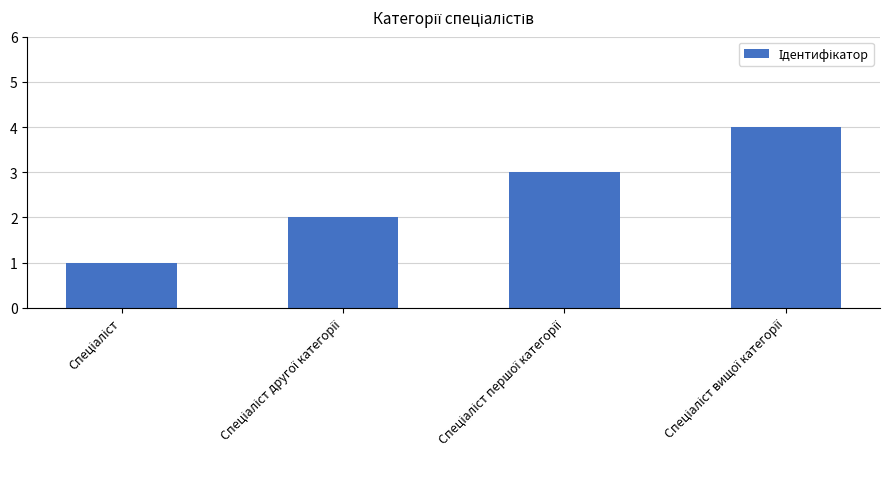

How many distinct data groups are displayed?

1